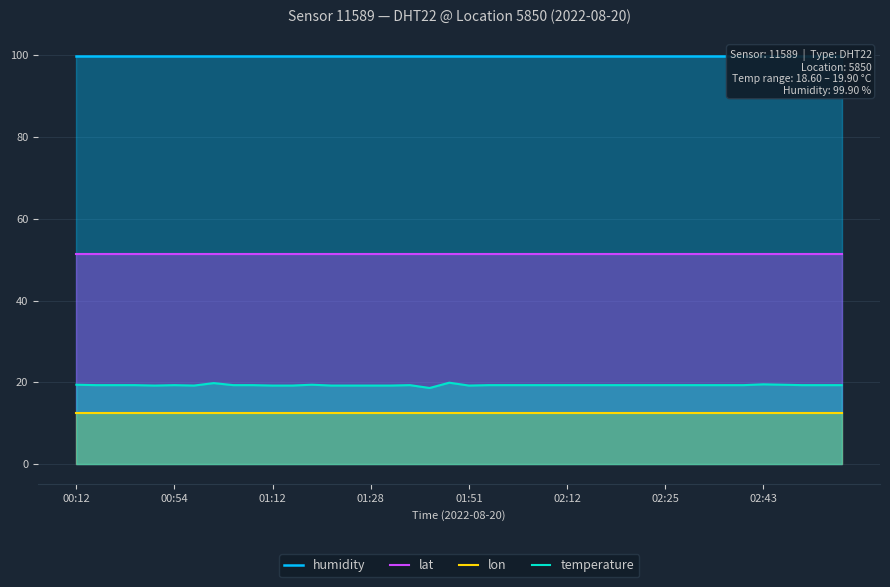

Reading left to right, list all the values displayed in this chart.

humidity: 99.9	99.9	99.9	99.9	99.9	99.9	99.9	99.9	99.9	99.9	99.9	99.9	99.9	99.9	99.9	99.9	99.9	99.9	99.9	99.9	99.9	99.9	99.9	99.9	99.9	99.9	99.9	99.9	99.9	99.9	99.9	99.9	99.9	99.9	99.9	99.9	99.9	99.9	99.9	99.9
lat: 51.4	51.4	51.4	51.4	51.4	51.4	51.4	51.4	51.4	51.4	51.4	51.4	51.4	51.4	51.4	51.4	51.4	51.4	51.4	51.4	51.4	51.4	51.4	51.4	51.4	51.4	51.4	51.4	51.4	51.4	51.4	51.4	51.4	51.4	51.4	51.4	51.4	51.4	51.4	51.4
lon: 12.4	12.4	12.4	12.4	12.4	12.4	12.4	12.4	12.4	12.4	12.4	12.4	12.4	12.4	12.4	12.4	12.4	12.4	12.4	12.4	12.4	12.4	12.4	12.4	12.4	12.4	12.4	12.4	12.4	12.4	12.4	12.4	12.4	12.4	12.4	12.4	12.4	12.4	12.4	12.4
temperature: 19.4	19.3	19.3	19.3	19.2	19.3	19.2	19.8	19.3	19.3	19.2	19.2	19.4	19.2	19.2	19.2	19.2	19.3	18.6	19.9	19.2	19.3	19.3	19.3	19.3	19.3	19.3	19.3	19.3	19.3	19.3	19.3	19.3	19.3	19.3	19.5	19.4	19.3	19.3	19.3